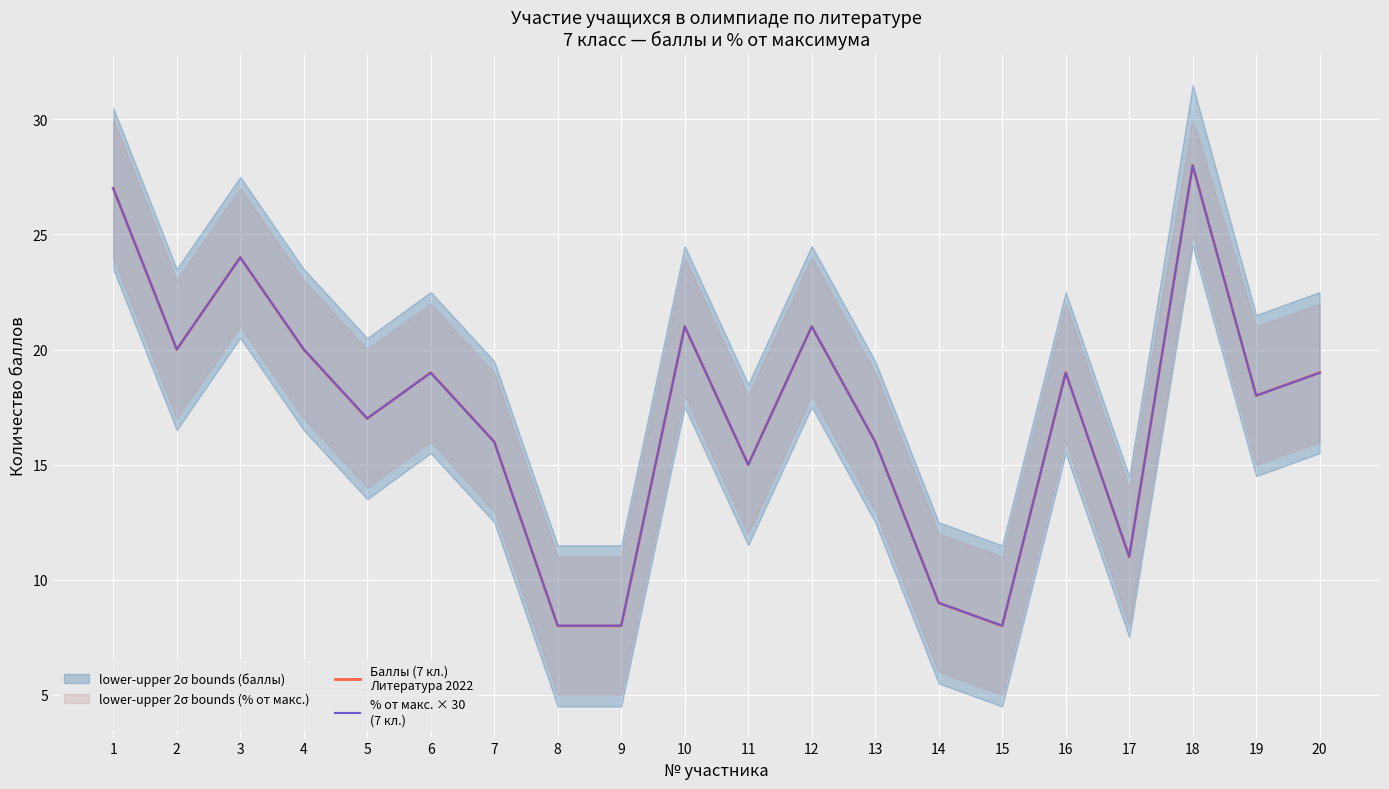

Which series has the largest total across all categories?

% от макс. × 30
(7 кл.)